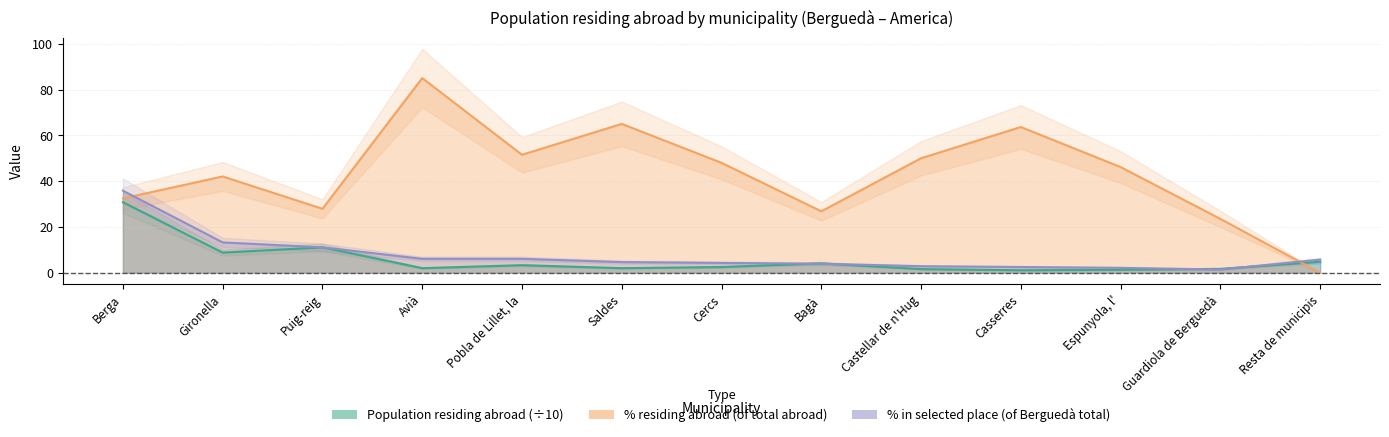

Rank the series at Berga from lowest to highest value.

Population residing abroad, % residing abroad, Population in selected place (%)